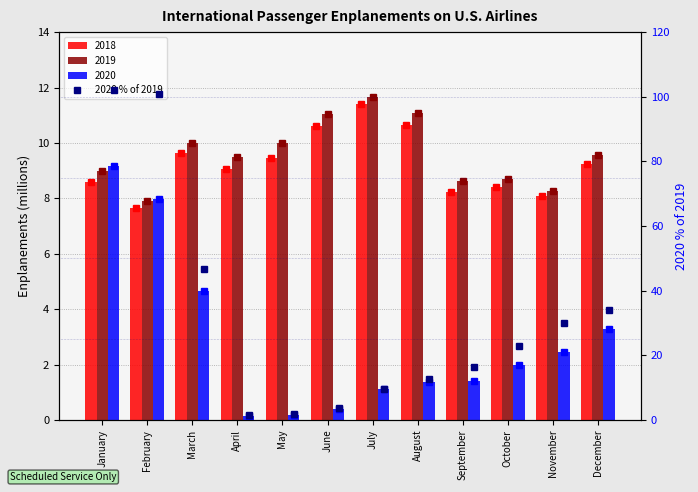

Reading left to right, extract all data points from this chart.

102.0	100.8	46.6	1.5	1.9	3.6	9.7	12.6	16.4	22.8	29.9	34.1